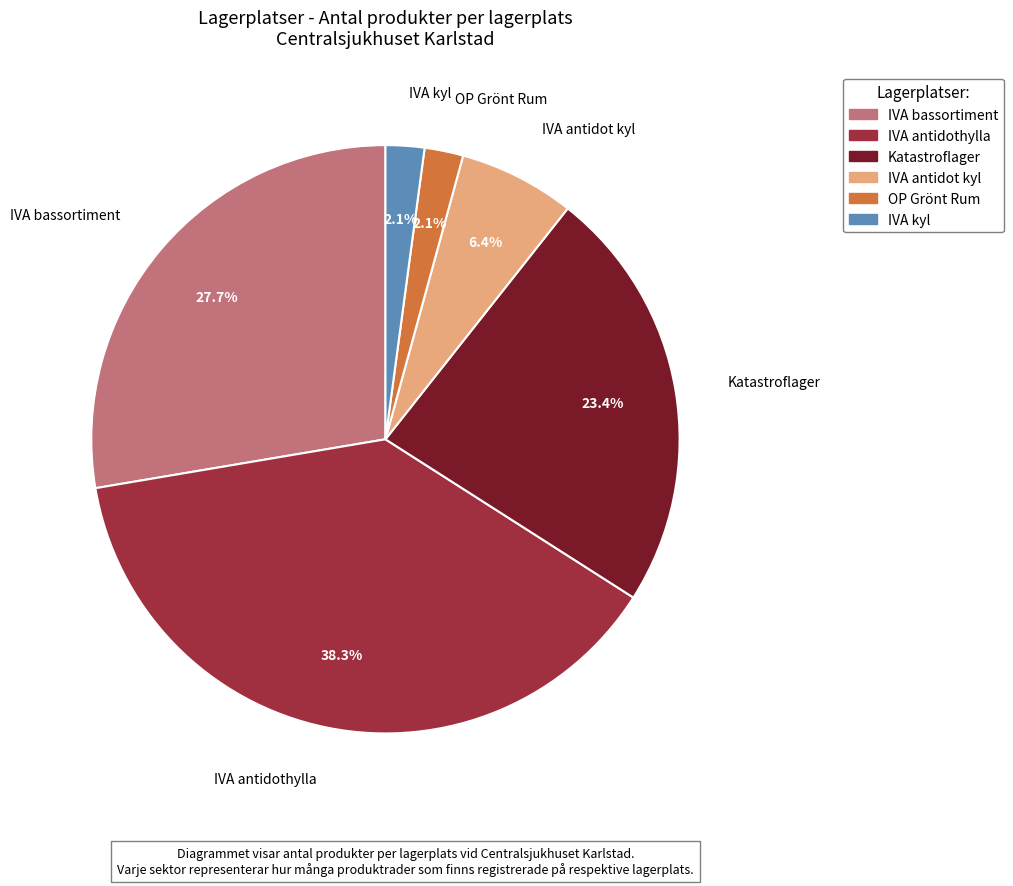

How many slices are in this pie chart?

6